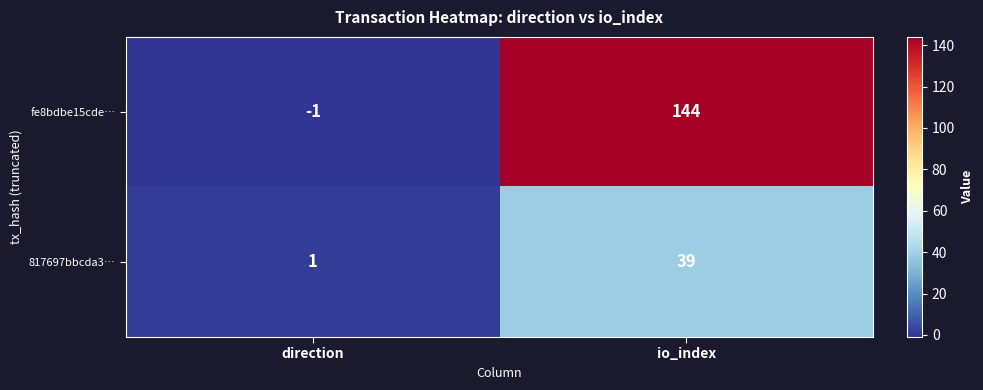

What is the sum of the fe8bdbe15cde… values at direction and io_index?

143